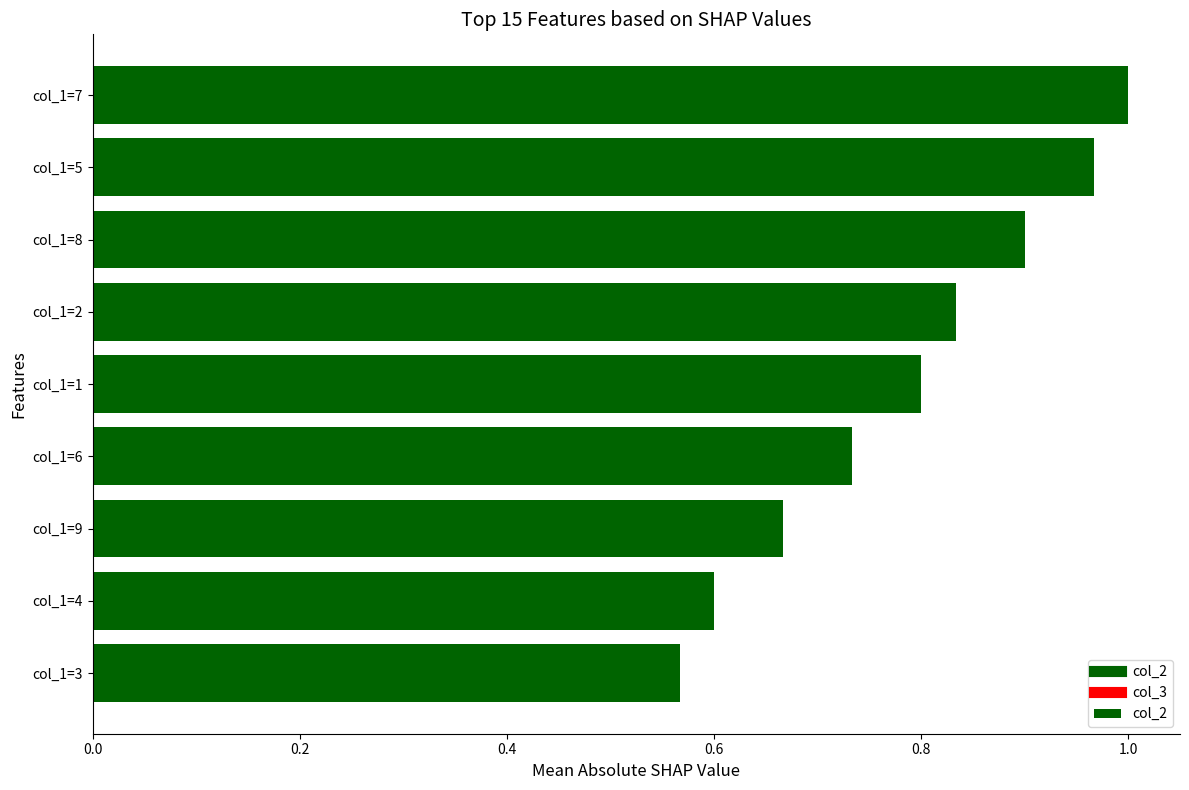

Is it true that the value at col_1=7 is 1.0?

True